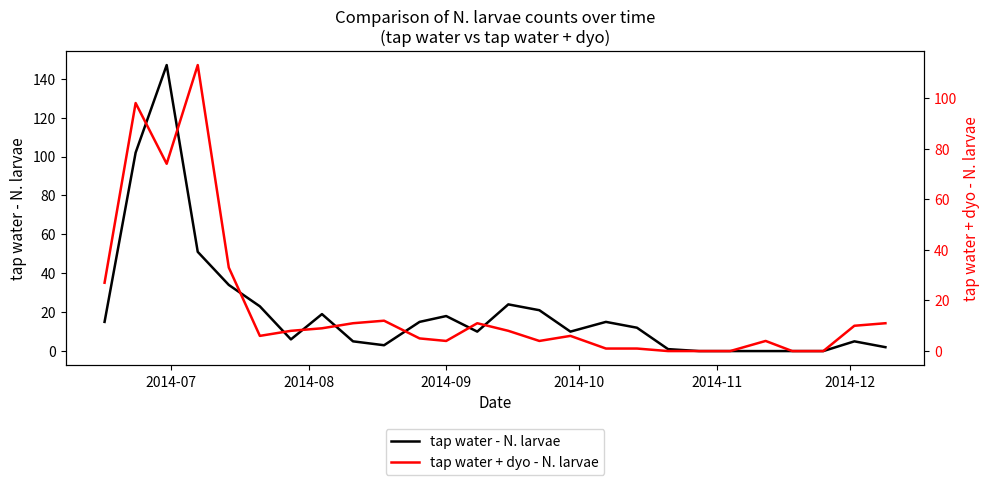

What is the maximum value for tap water - N. larvae?

147